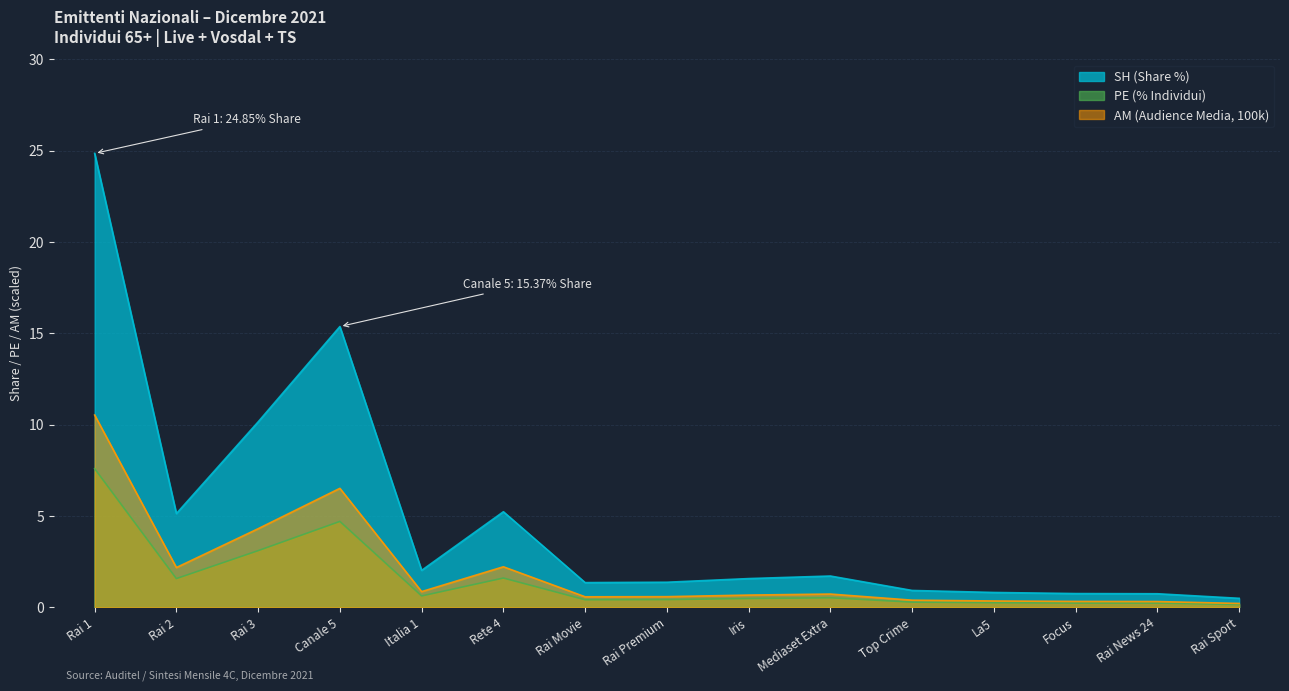

Reading left to right, extract all data points from this chart.

SH (Share %): 24.9	5.1	10.2	15.4	2.0	5.2	1.4	1.4	1.6	1.7	0.9	0.8	0.8	0.7	0.5
PE (% Individui): 7.6	1.6	3.1	4.7	0.6	1.6	0.4	0.4	0.5	0.5	0.3	0.2	0.2	0.2	0.1
AM (Audience Media, 100k): 10.5	2.2	4.3	6.5	0.9	2.2	0.6	0.6	0.7	0.7	0.4	0.3	0.3	0.3	0.2